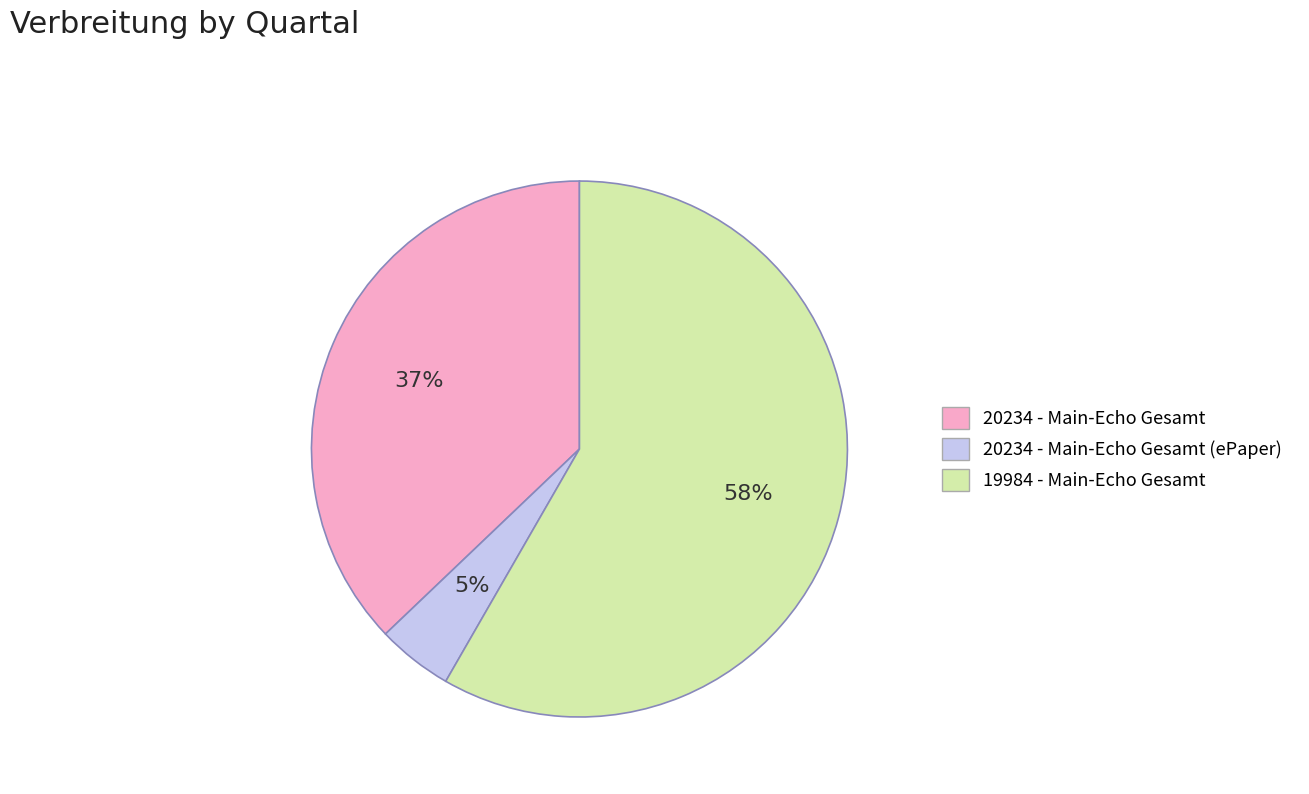

Does any single category account for the majority?

Yes